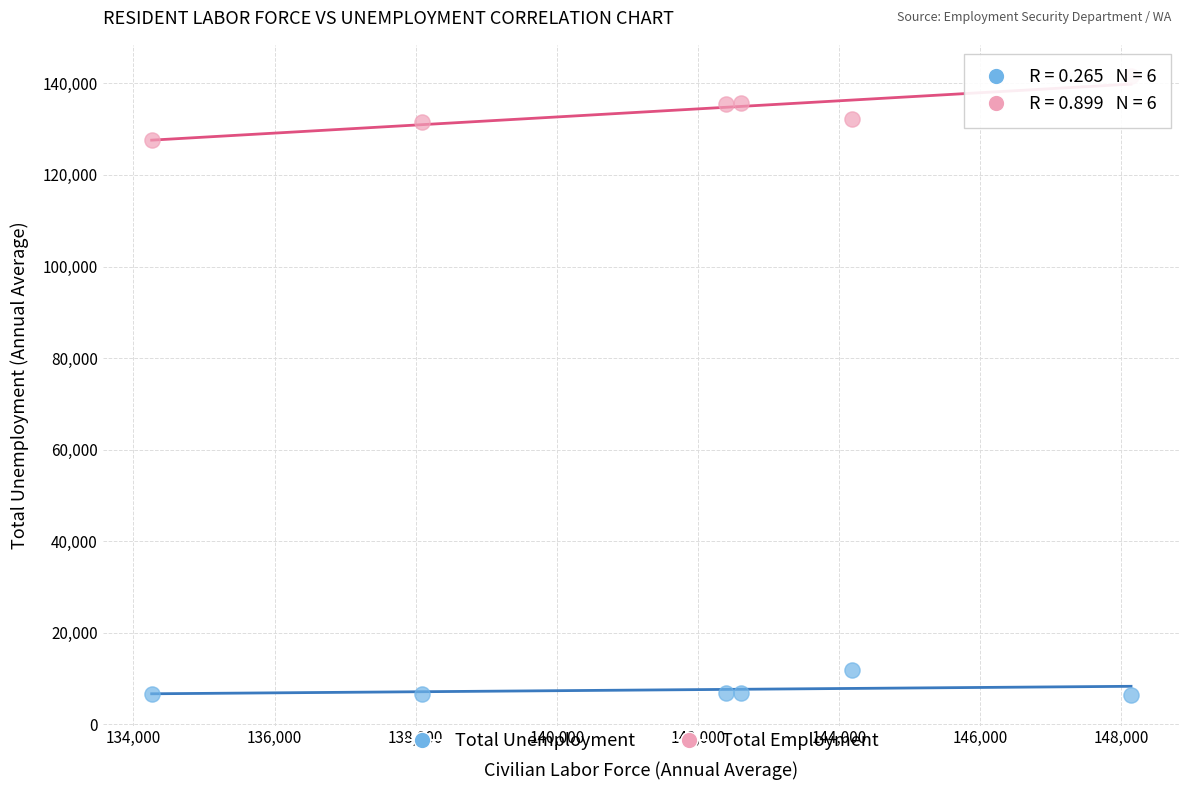

Which series reaches the minimum Y coordinate?

Total Unemployment